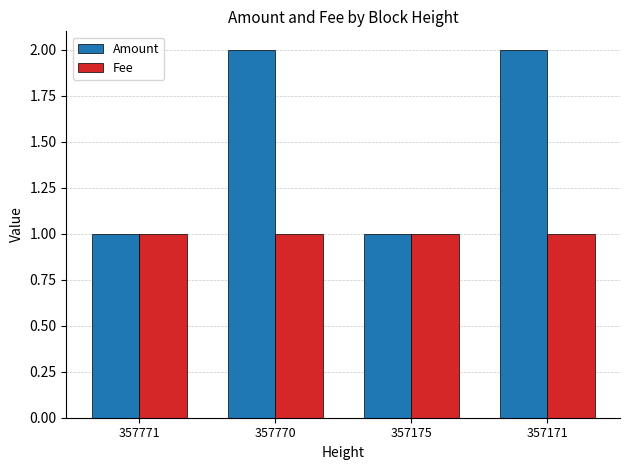

What is the value of the Fee bar at the 3rd from the left?

1